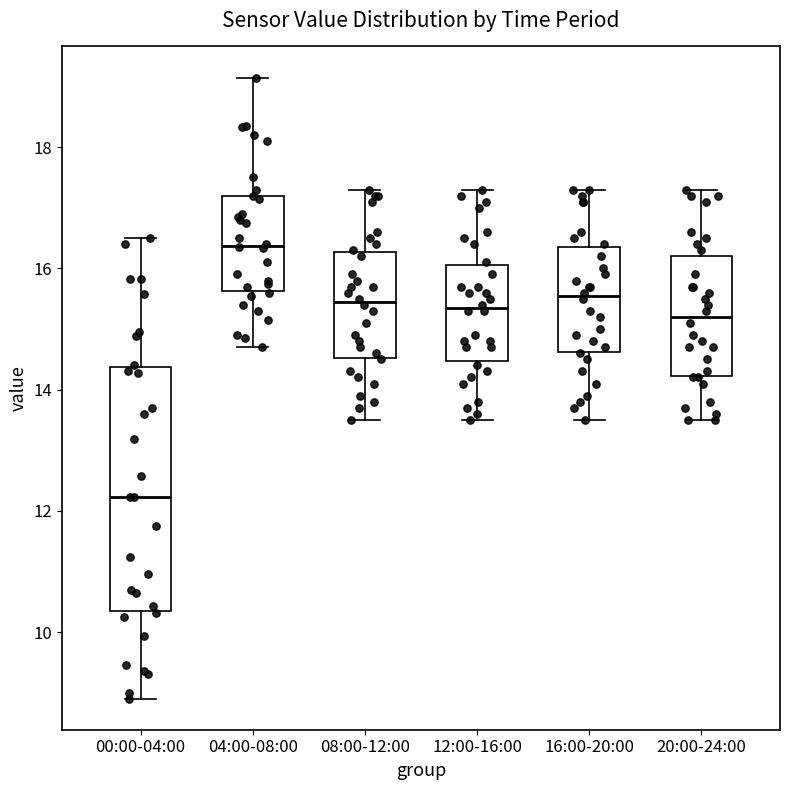

Reading left to right, transcribe this box plot: for each box, give where its median line is, the range the box spans, and where its two whiskers end, as read against the y-axis. The values are not printed on the chart, so give them approximately, as read against the axis.

00:00-04:00: median 12.2, box 10.4 to 14.4, whiskers 9.0 to 16.6
04:00-08:00: median 16.4, box 15.6 to 17.2, whiskers 14.8 to 19.2
08:00-12:00: median 15.4, box 14.6 to 16.2, whiskers 13.6 to 17.4
12:00-16:00: median 15.4, box 14.4 to 16.0, whiskers 13.6 to 17.4
16:00-20:00: median 15.6, box 14.6 to 16.4, whiskers 13.6 to 17.4
20:00-24:00: median 15.2, box 14.2 to 16.2, whiskers 13.6 to 17.4